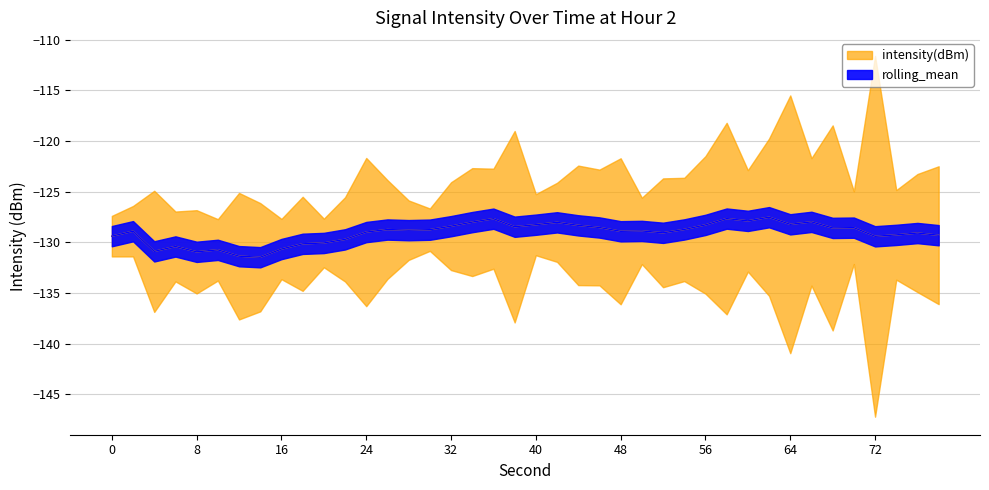

What value does the data have at 40?

-130.7